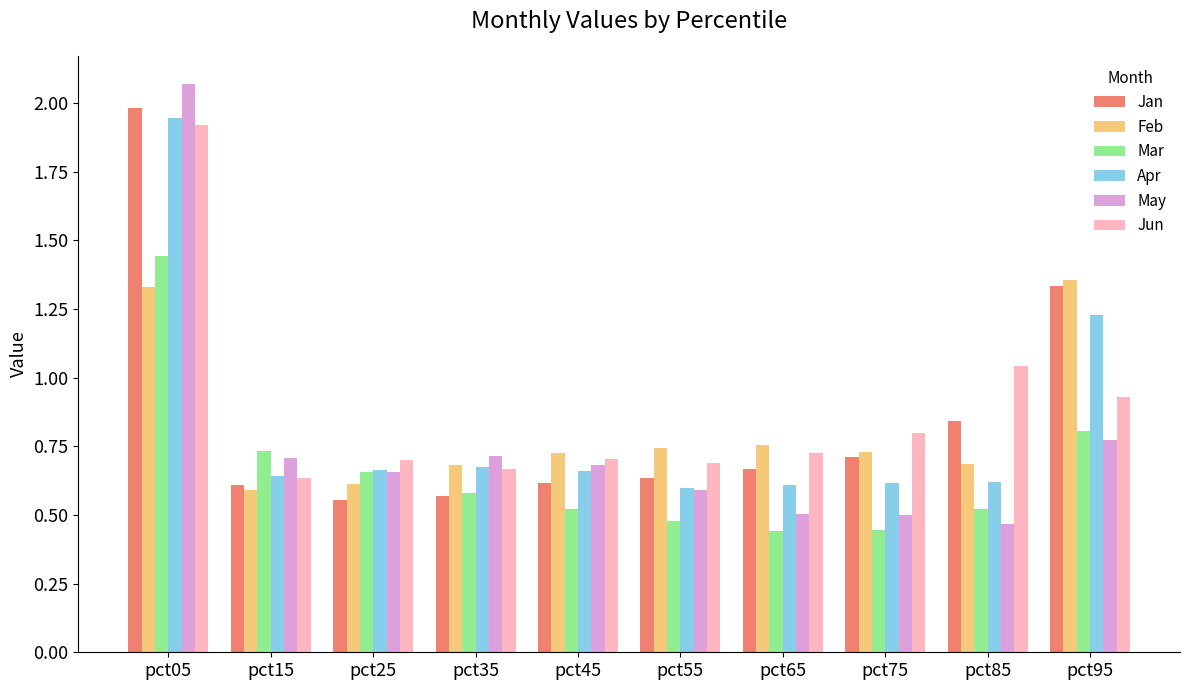

What is the difference between the Jan values at pct45 and pct85?

0.2